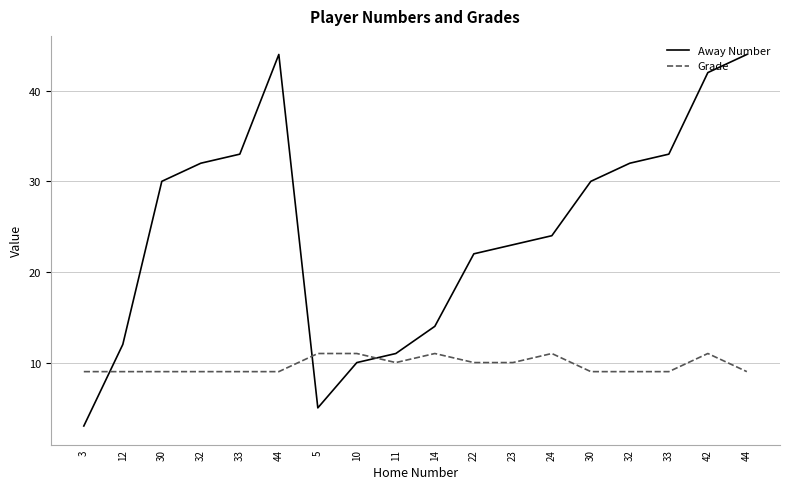

Reading right to left, transcribe all the data shown in this chart.

Away Number: 44	42	33	32	30	24	23	22	14	11	10	5	44	33	32	30	12	3
Grade: 9	11	9	9	9	11	10	10	11	10	11	11	9	9	9	9	9	9